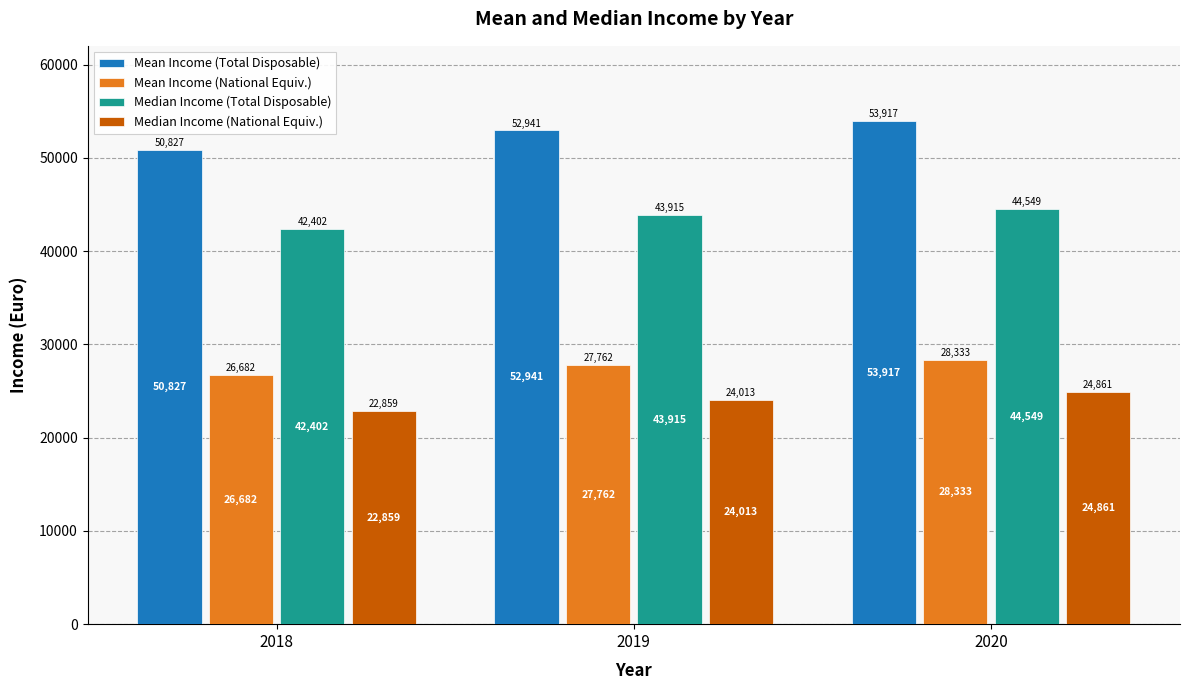

Which series has the largest total across all categories?

Mean Income (Total Disposable)